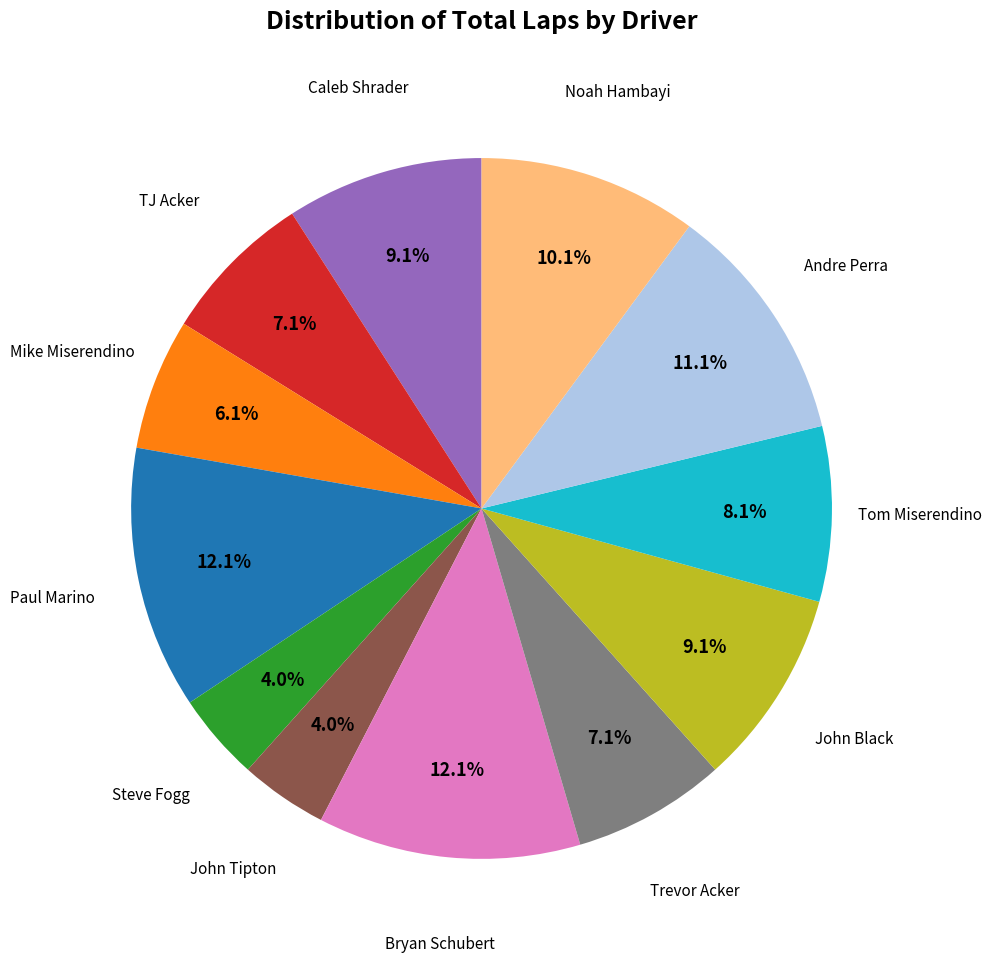

Is there any slice that represents more than half of the pie?

No